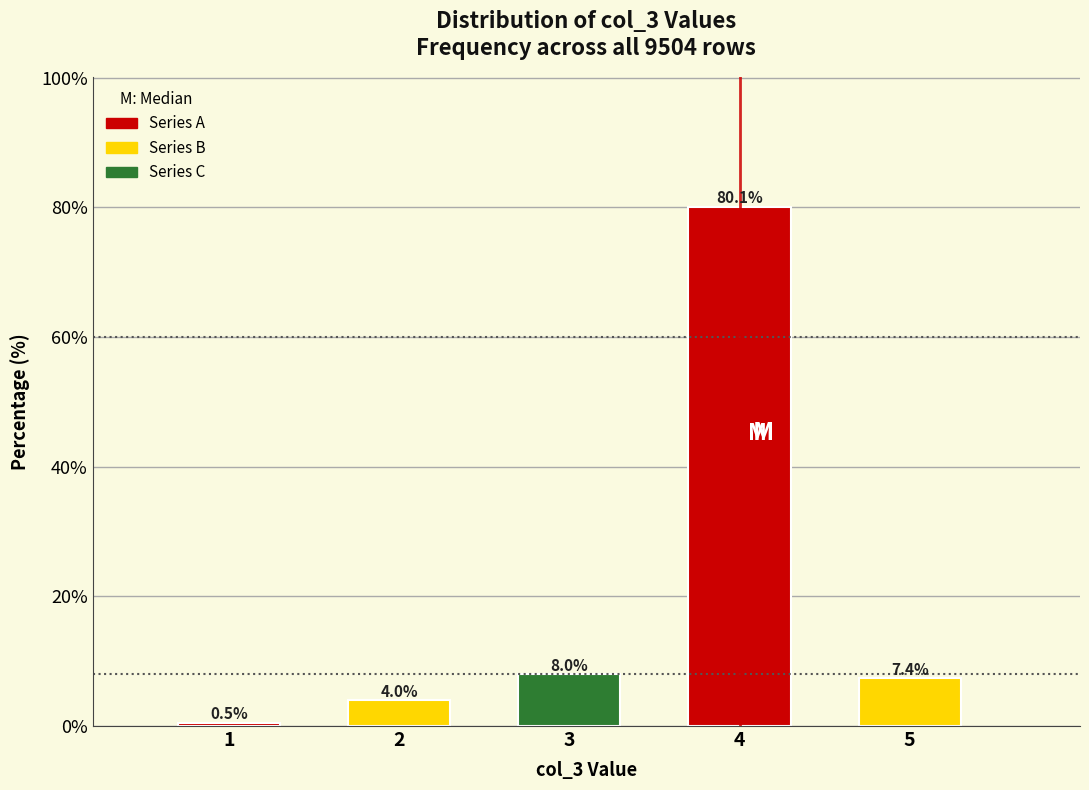

Reading right to left, list all the values displayed in this chart.

5=7.4	4=80.1	3=8.0	2=4.0	1=0.5